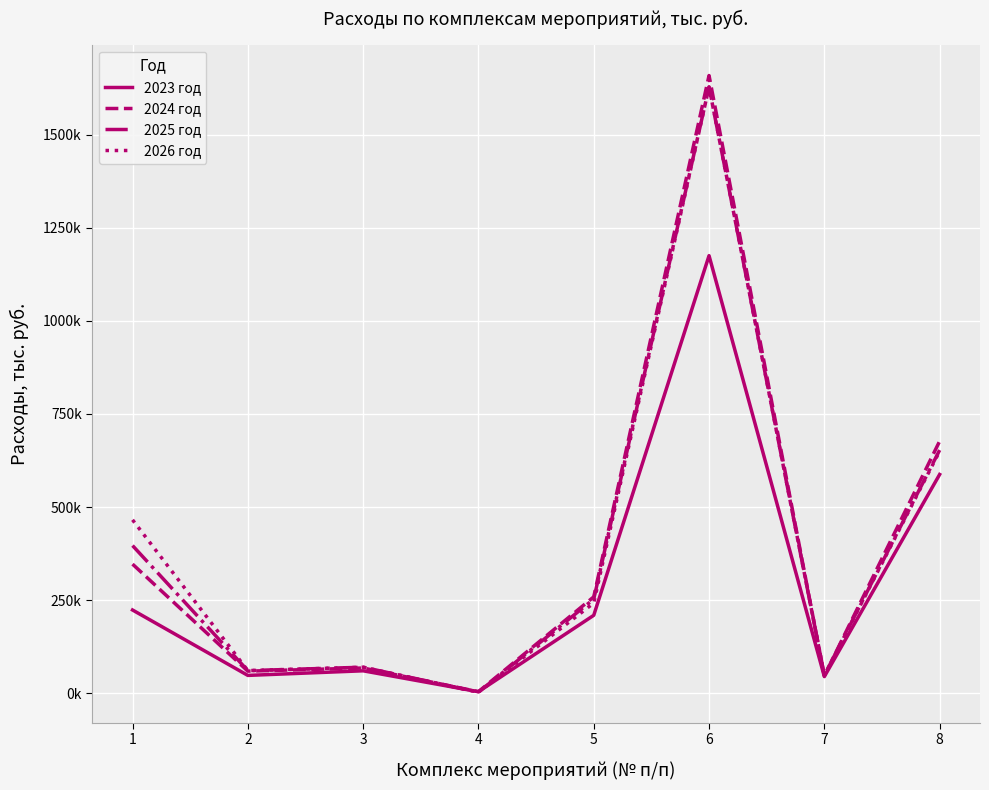

Does the chart have visible grid lines?

Yes